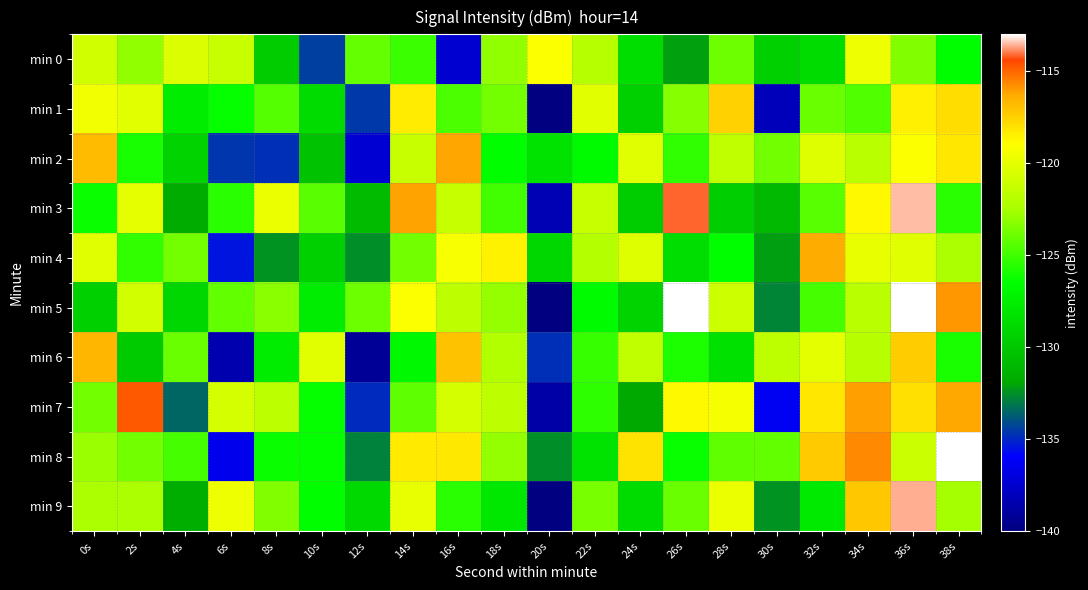

What is the difference between the highest and lowest values at 22s?

8.2